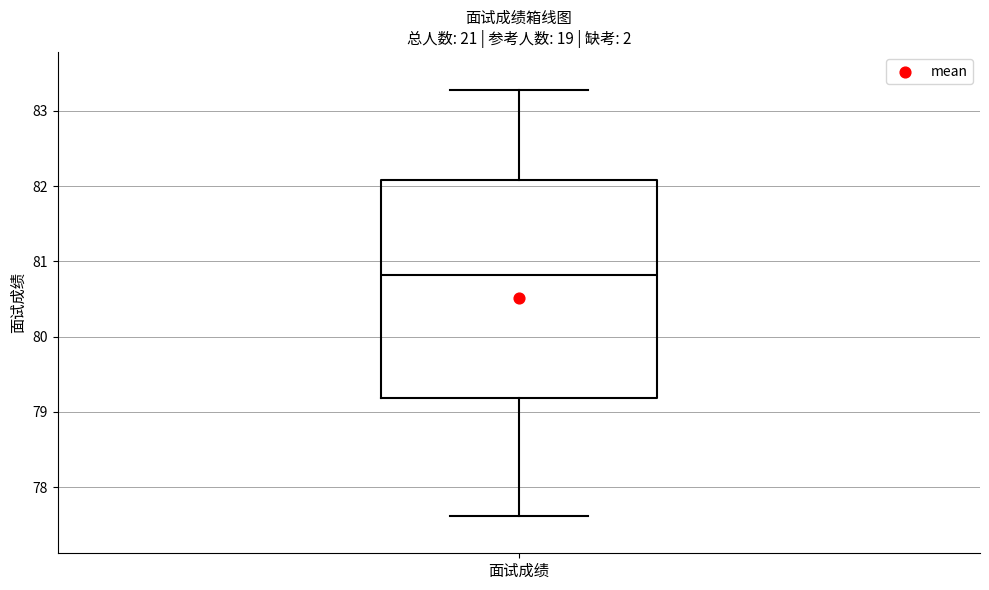

Where does the median line of the box for 面试成绩 sit on the y-axis? The values are not printed on the chart, so give them approximately, as read against the axis.

80.8